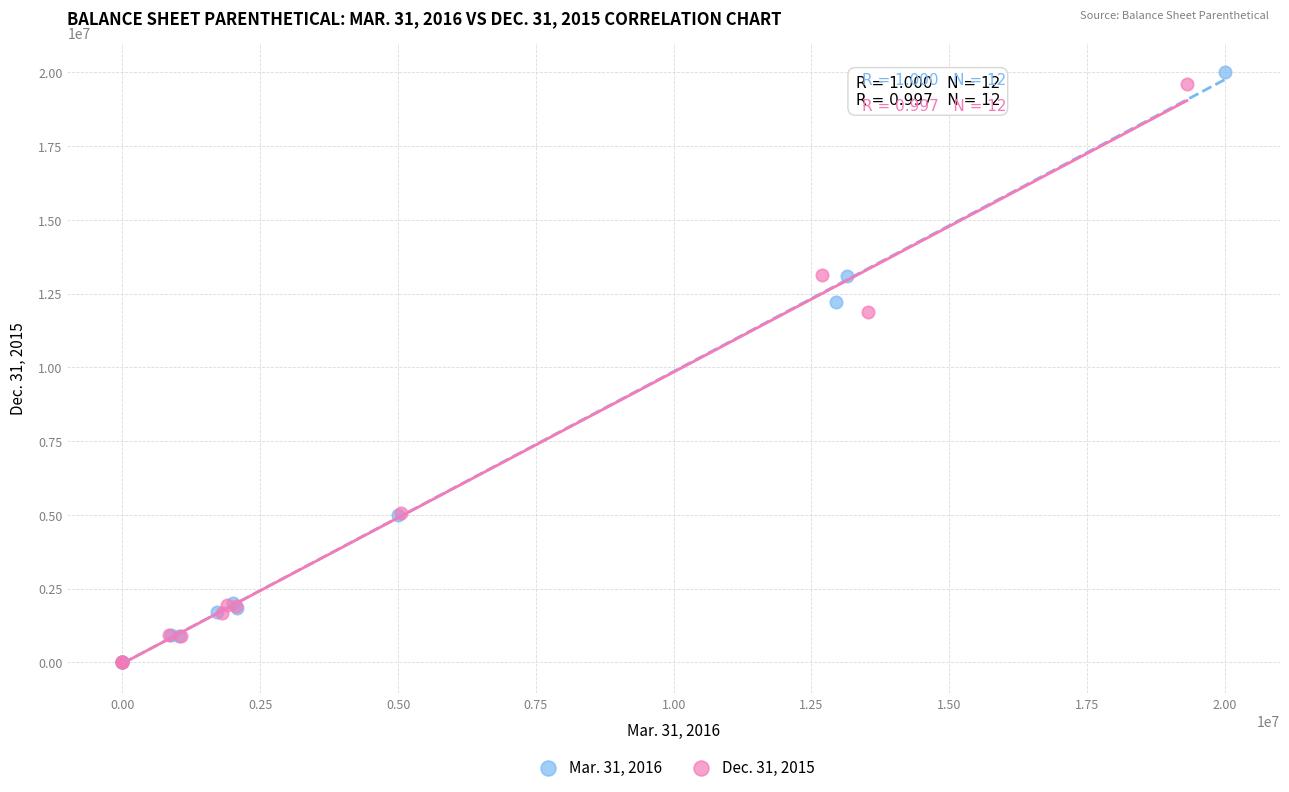

What are all the series names shown in the legend?

Mar. 31, 2016, Dec. 31, 2015